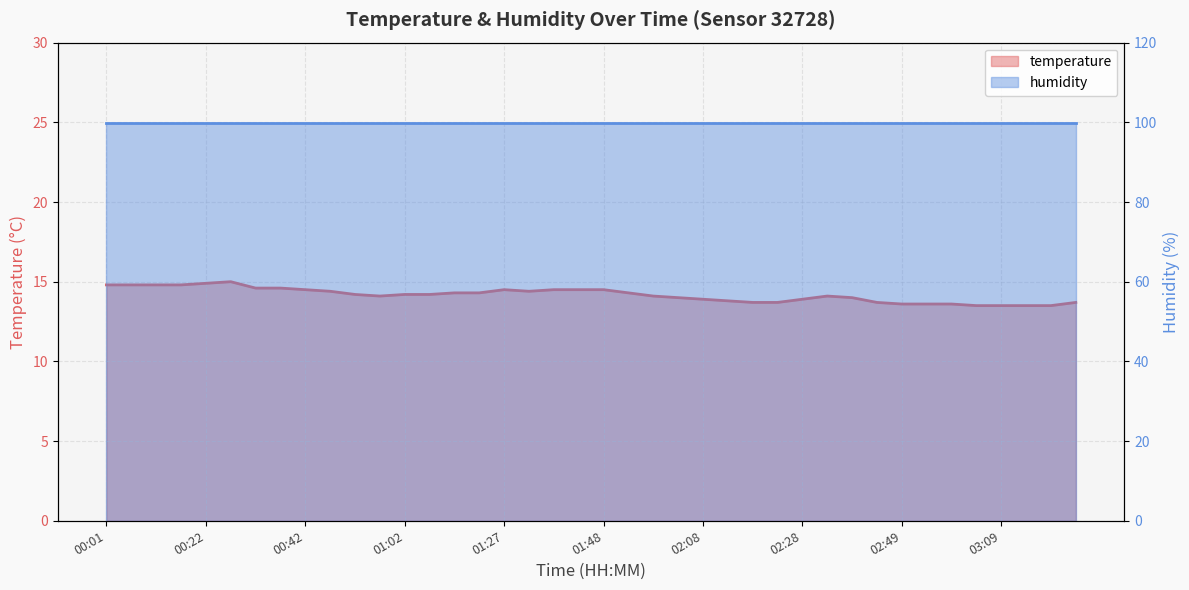

What is the label of the 34th point from the right?

00:32